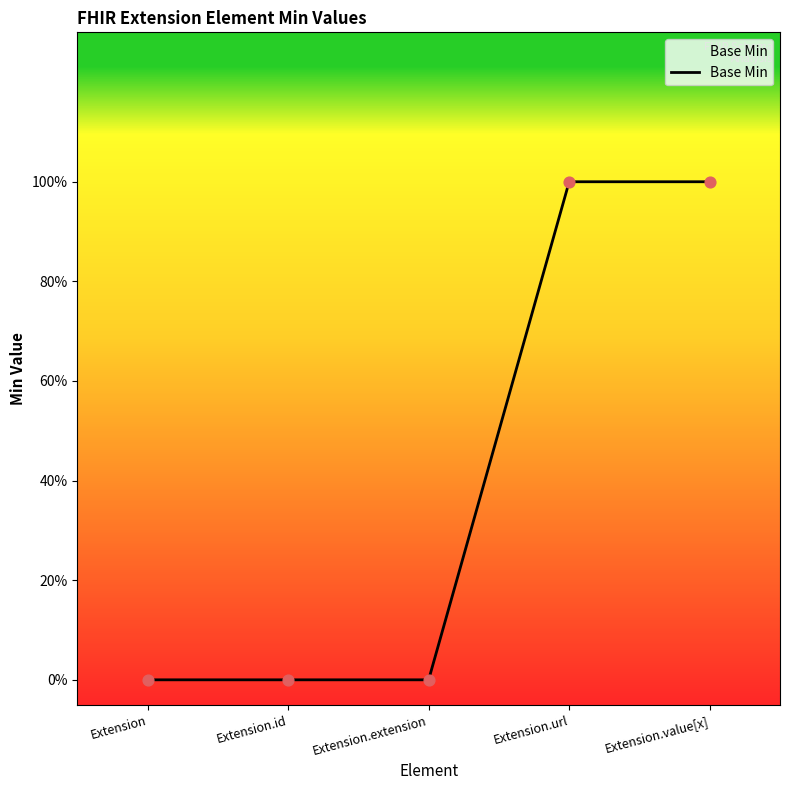

Which has a higher value, Extension.id or Extension?

Extension.id